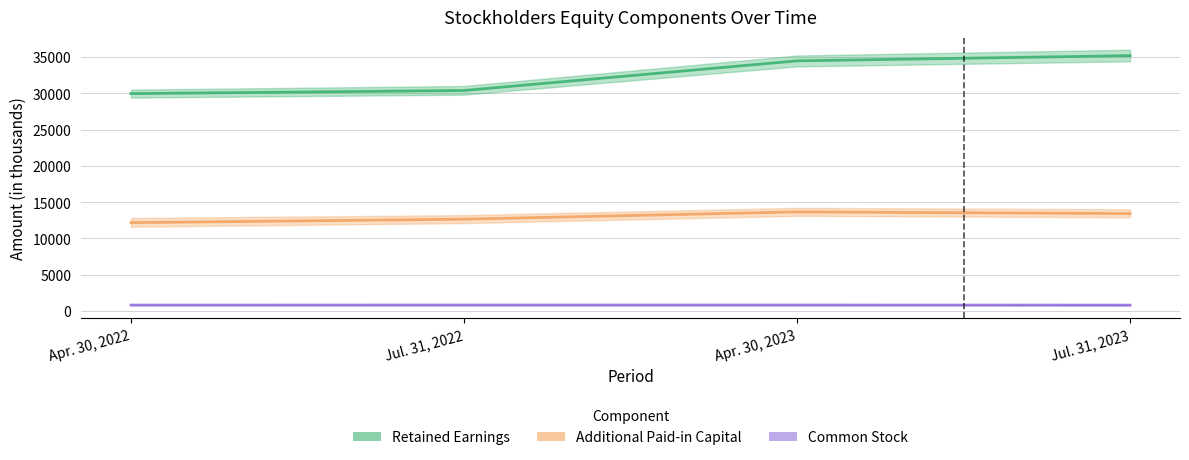

What is the value of the Common Stock point at the 2nd from the left?

807